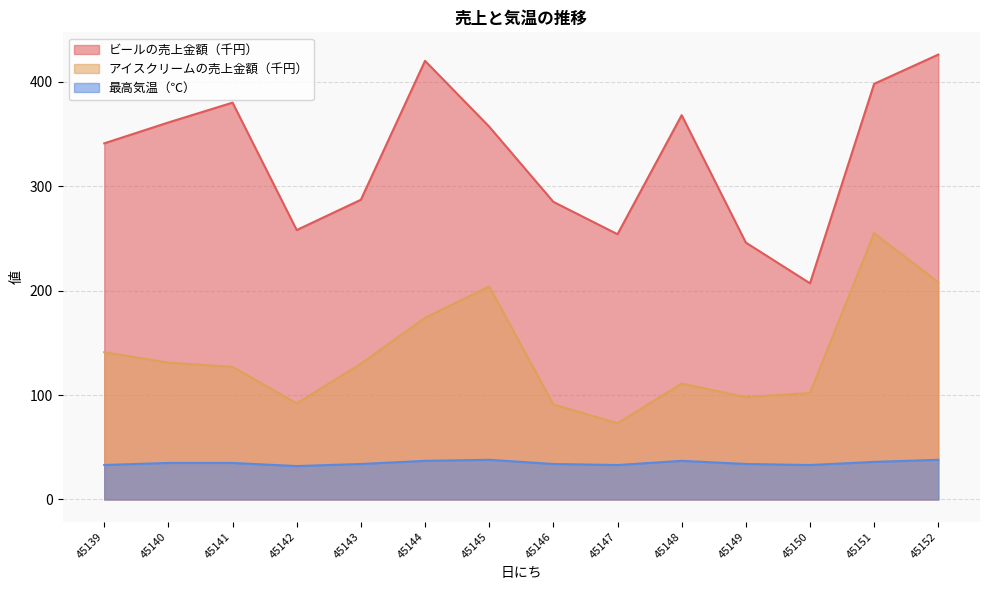

Which series has the largest total across all categories?

ビールの売上金額（千円）